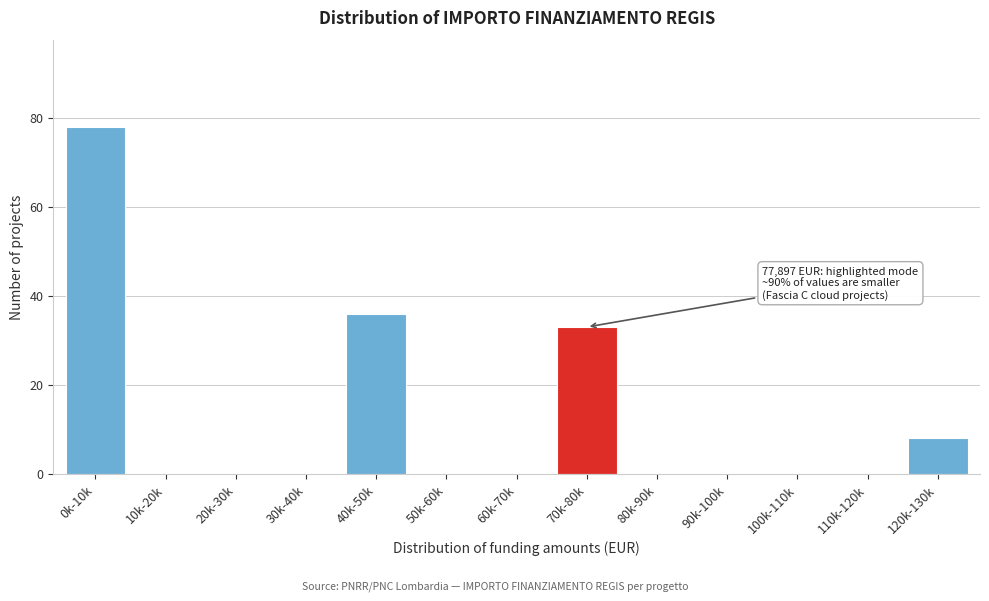

Reading left to right, what are all the values shown in this chart?

0k-10k=78	10k-20k=0	20k-30k=0	30k-40k=0	40k-50k=36	50k-60k=0	60k-70k=0	70k-80k=33	80k-90k=0	90k-100k=0	100k-110k=0	110k-120k=0	120k-130k=8